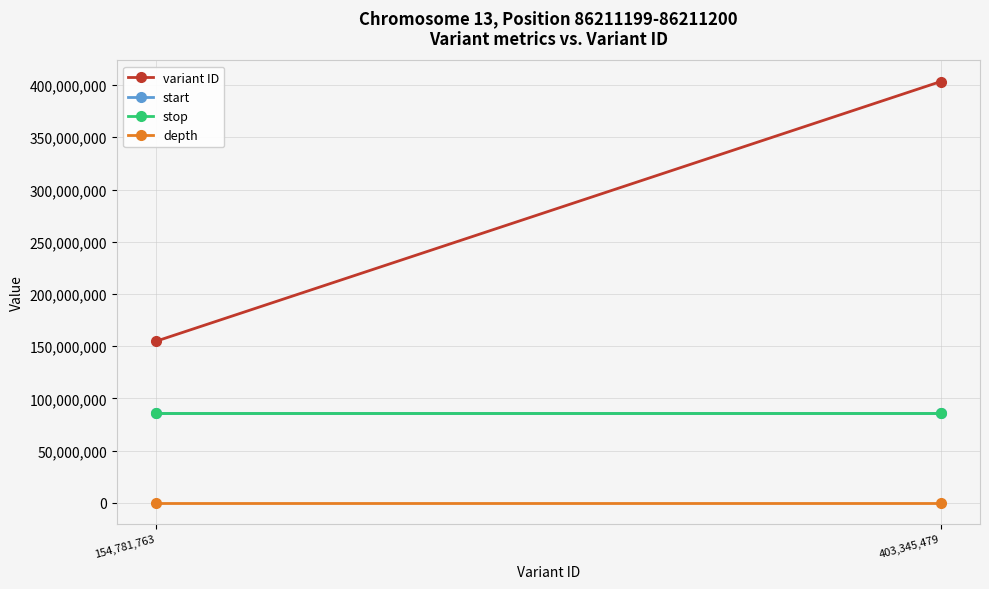

What is the label of the 2nd point from the right?

154,781,763